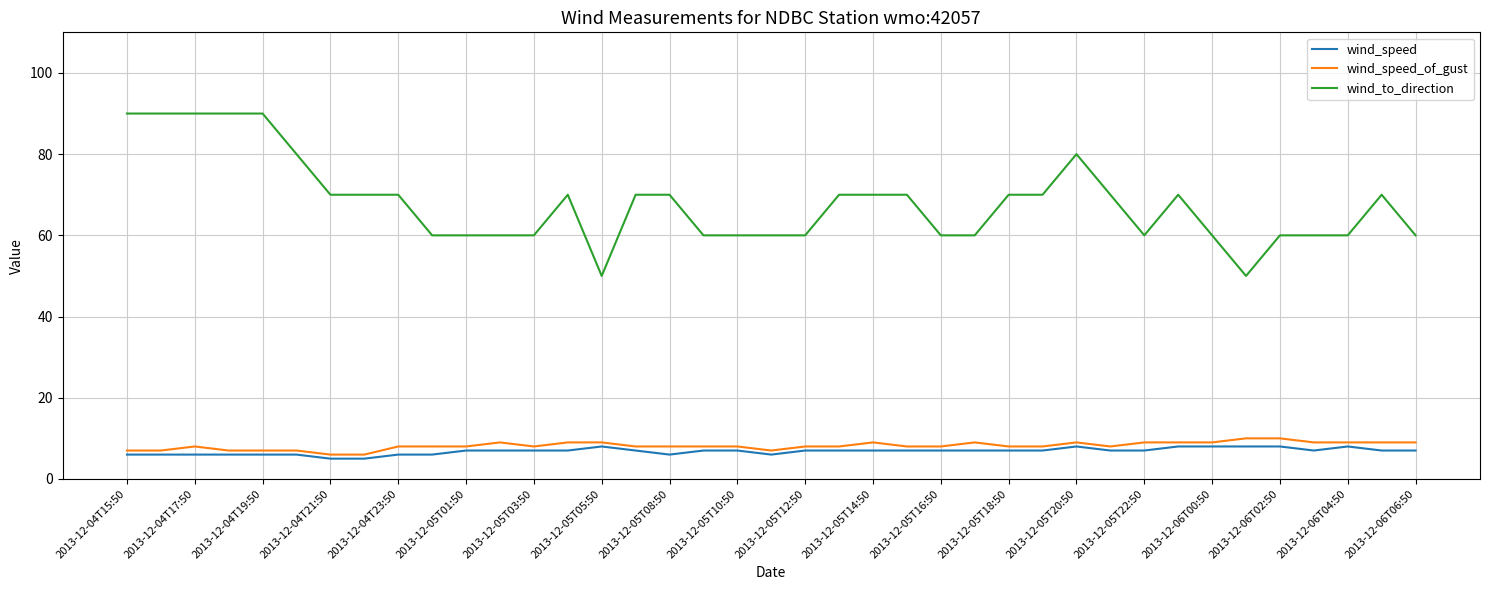

What is the lowest value of the wind_speed_of_gust series?

6